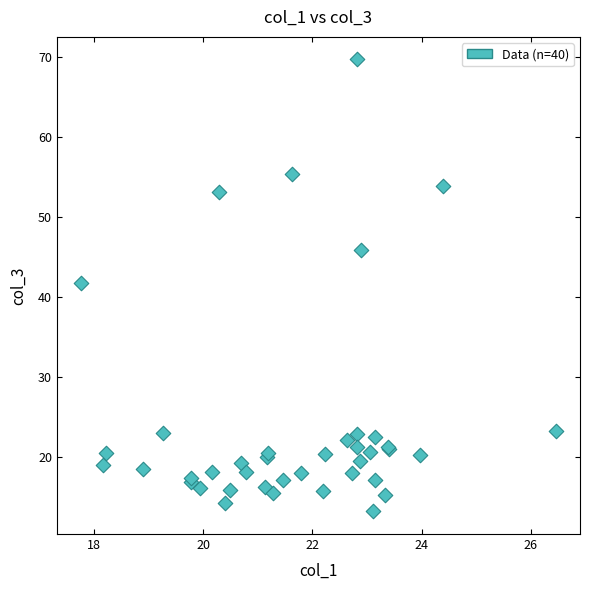

What Y value in the scatter plot is closest to 41?

41.8